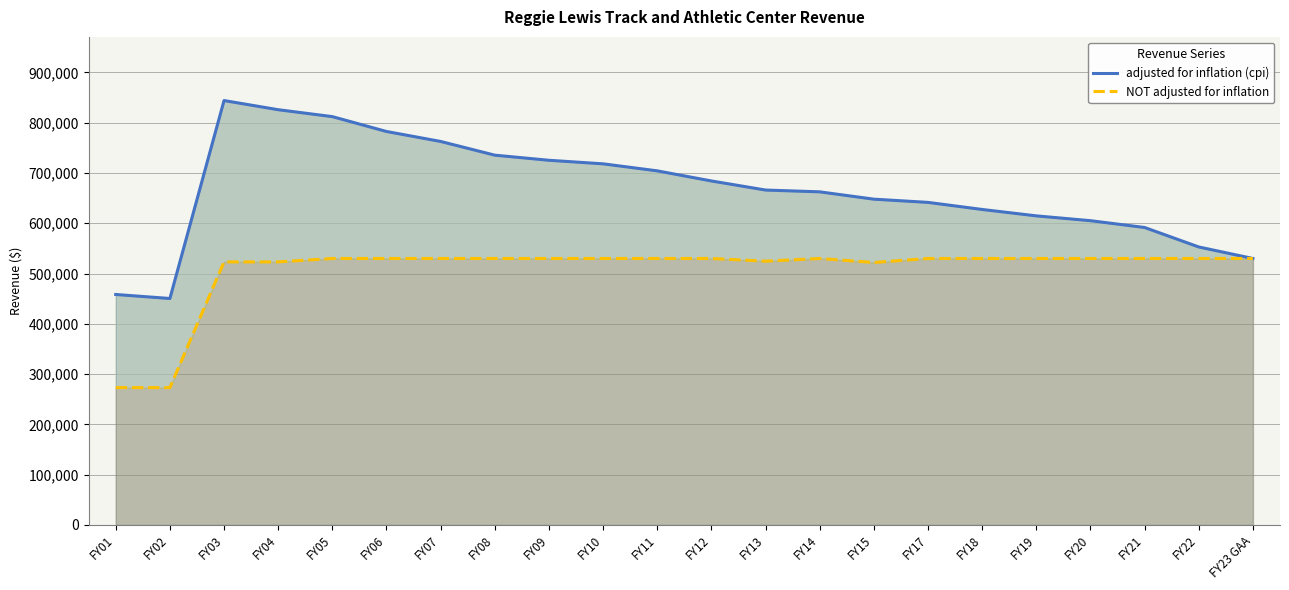

Which label corresponds to the largest value in the chart?

FY03